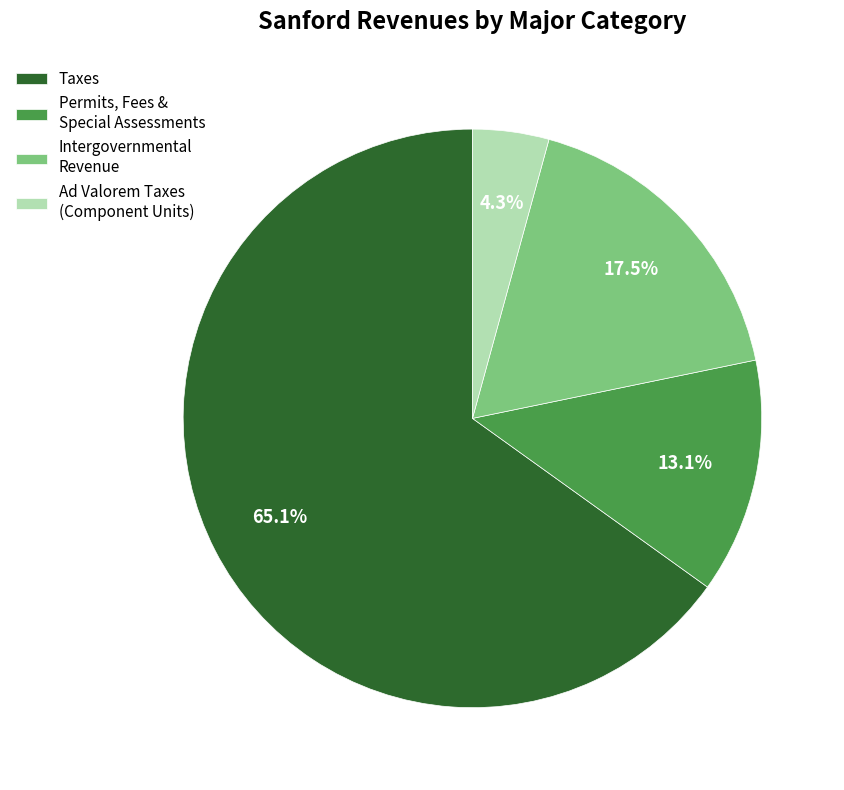

Which slice is the smallest?

Ad Valorem Taxes (Component Units)